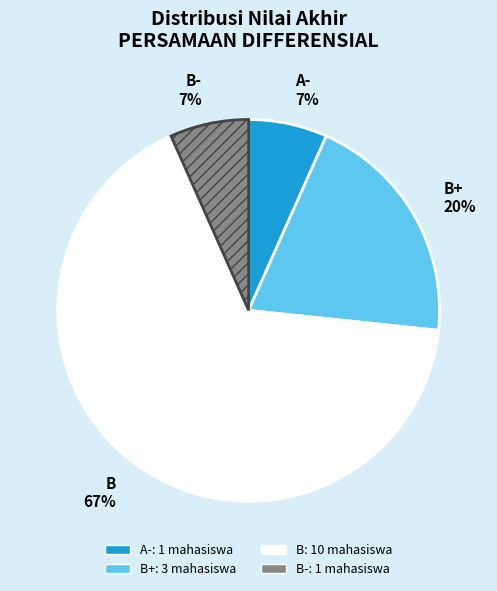

Which category has the biggest portion of the pie?

B 67%